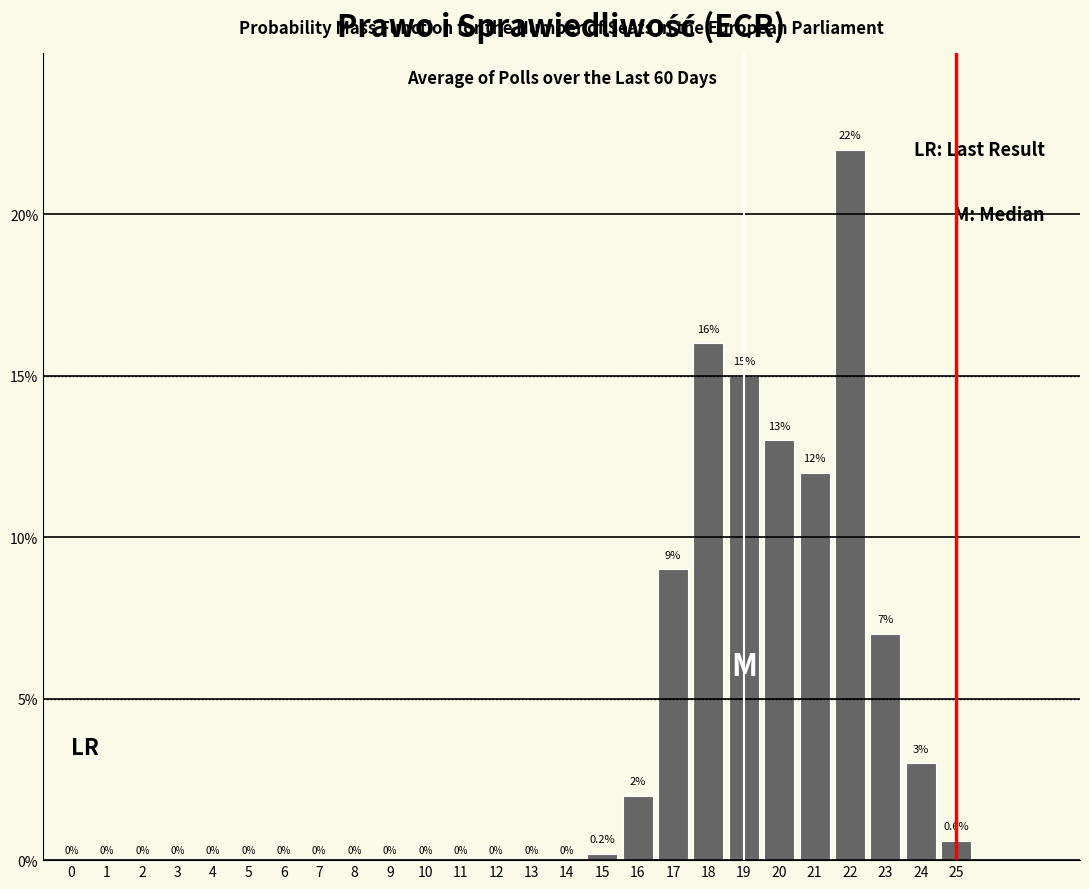

Reading right to left, list all the values displayed in this chart.

25=0.6	24=3.0	23=7.0	22=22.0	21=12.0	20=13.0	19=15.0	18=16.0	17=9.0	16=2.0	15=0.2	14=0.0	13=0.0	12=0.0	11=0.0	10=0.0	9=0.0	8=0.0	7=0.0	6=0.0	5=0.0	4=0.0	3=0.0	2=0.0	1=0.0	0=0.0